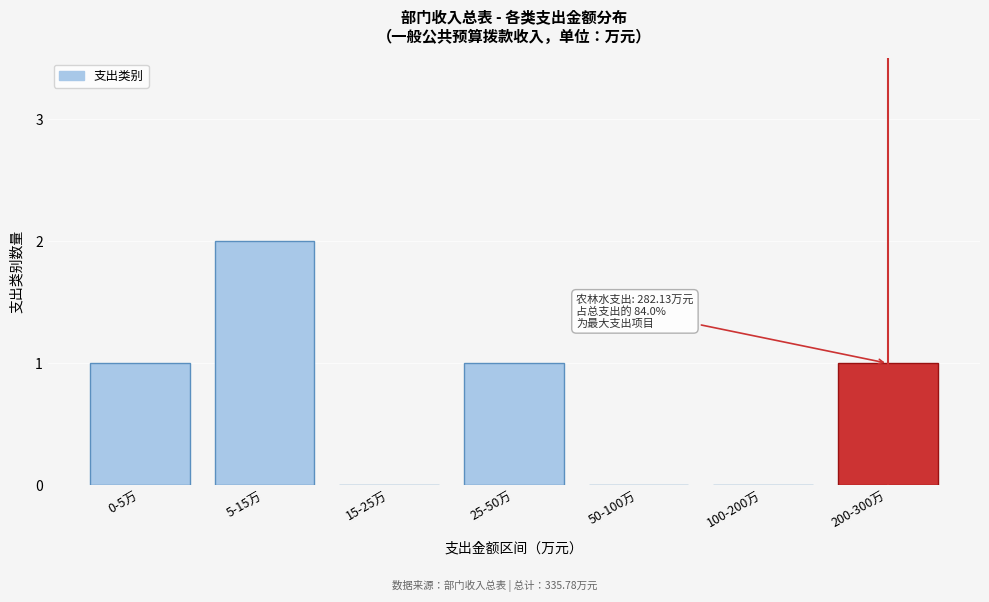

Reading left to right, transcribe all the data shown in this chart.

0-5万=1	5-15万=2	15-25万=0	25-50万=1	50-100万=0	100-200万=0	200-300万=1